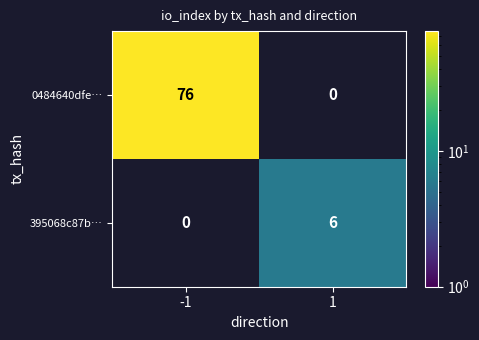

What is the smallest value displayed?

6.0